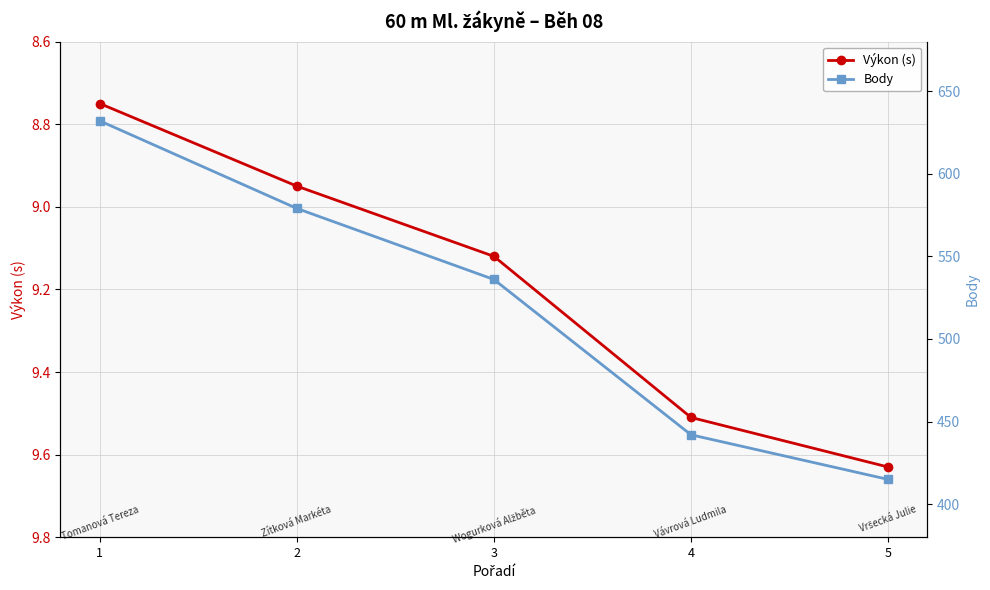

What is the difference between the highest and lowest values at 4?

432.5